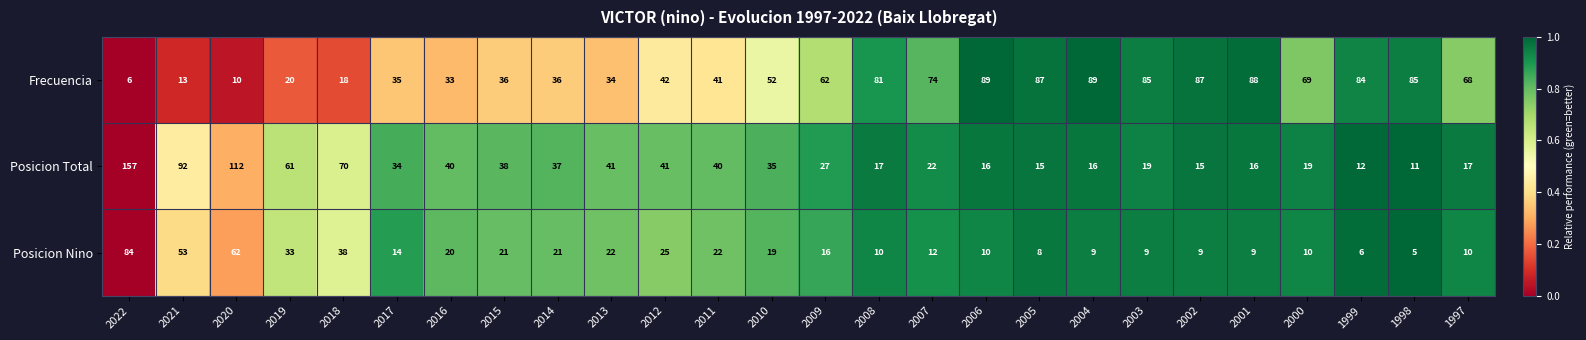

List the series in order of their peak value, highest first.

Posicion Total, Frecuencia, Posicion Nino